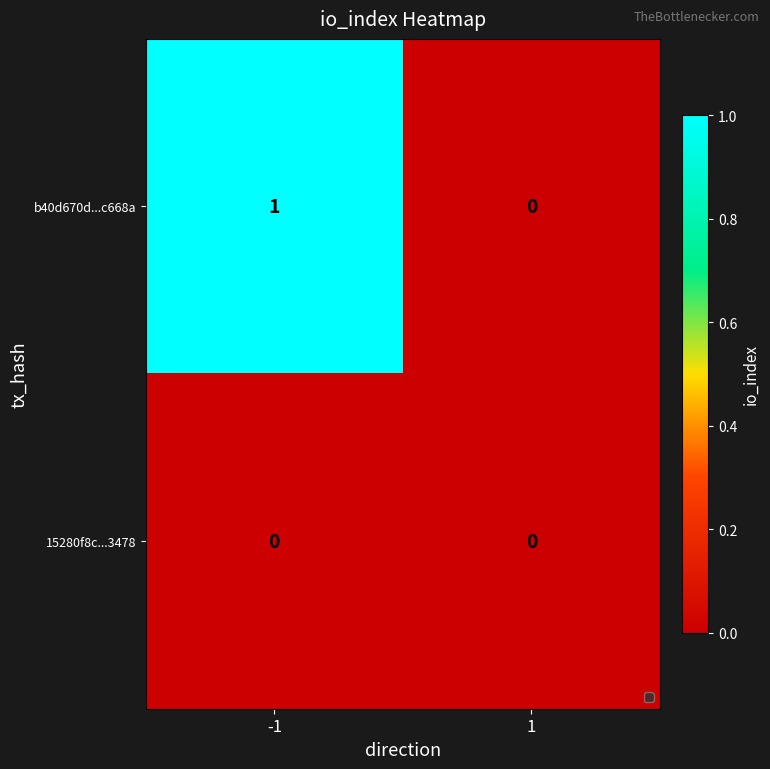

Which series has the largest range (max minus min)?

b40d670d...c668a